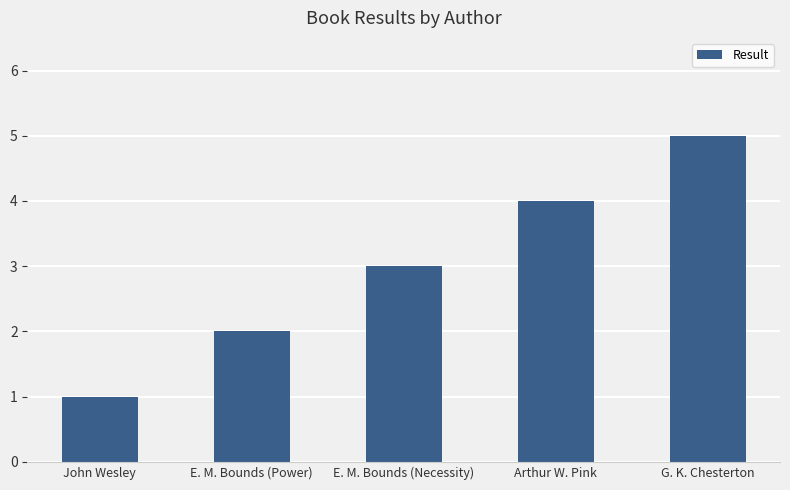

What is the average value?

3